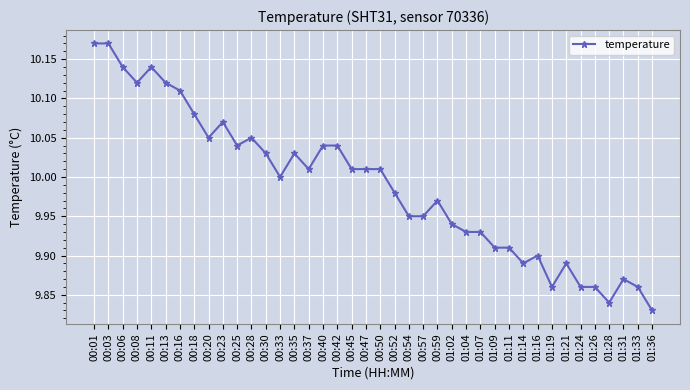

What is the label of the 40th point from the right?

00:01